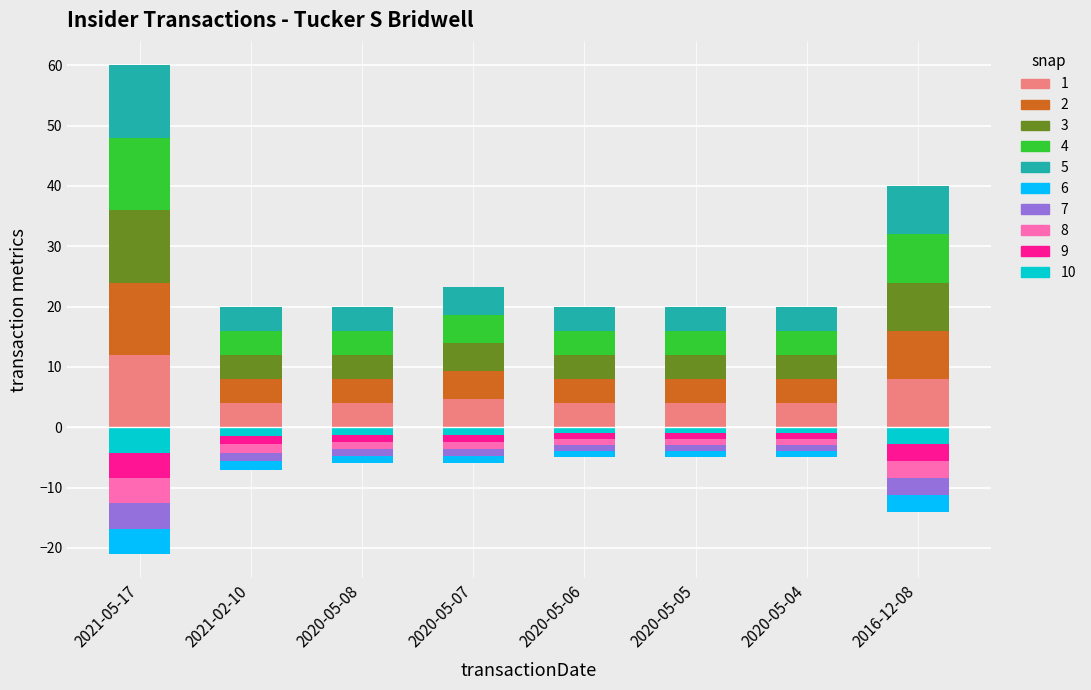

List the labels in order of transactionShares_k value, largest first.

2021-05-17, 2016-12-08, 2020-05-07, 2021-02-10, 2020-05-08, 2020-05-06, 2020-05-05, 2020-05-04